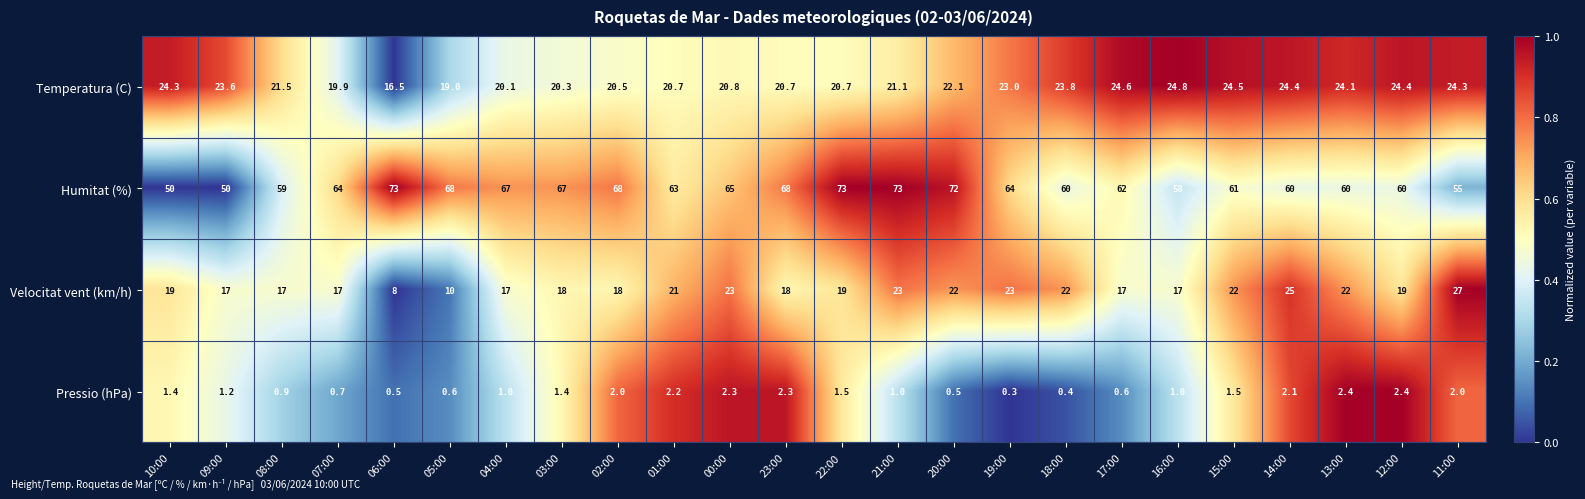

The value of Humitat (%) at 02:00 is 68.0. True or false?

True